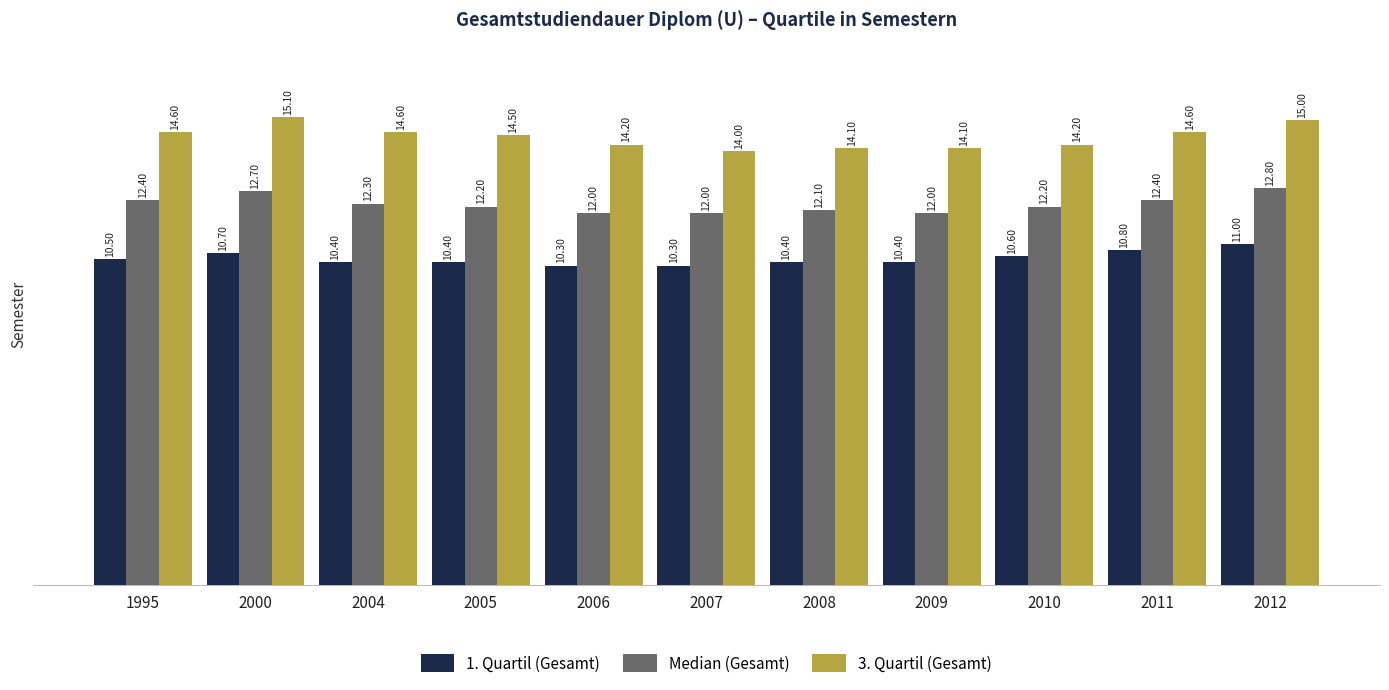

What is the value of the Median (Gesamt) bar at the 4th from the left?

12.2